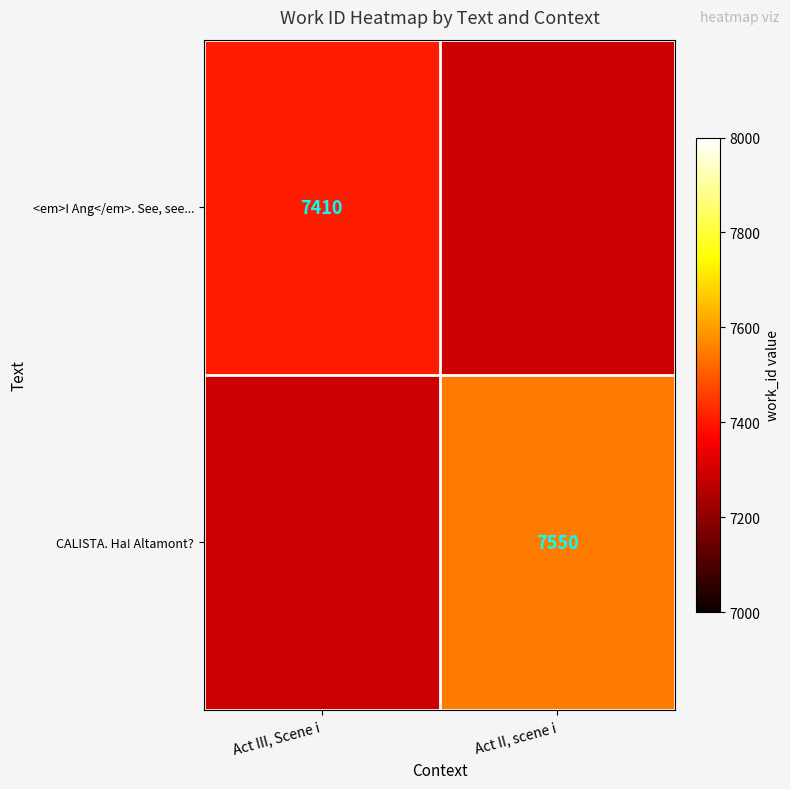

The <em>I Ang</em>. See, see... series shows 7410 at Act III, Scene i. True or false?

True